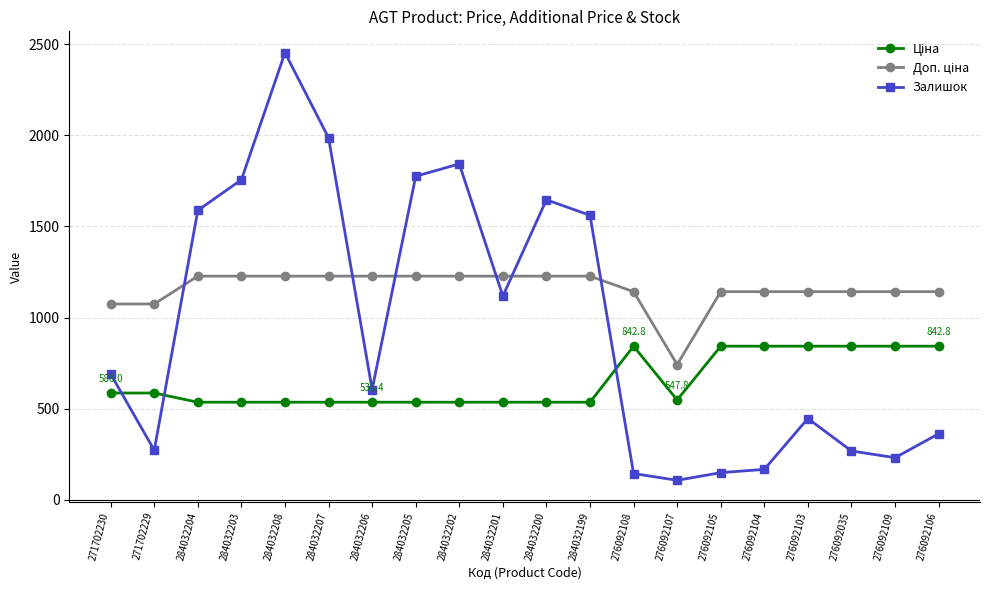

What is the difference between the maximum and minimum values in the Залишок series?

2346.0